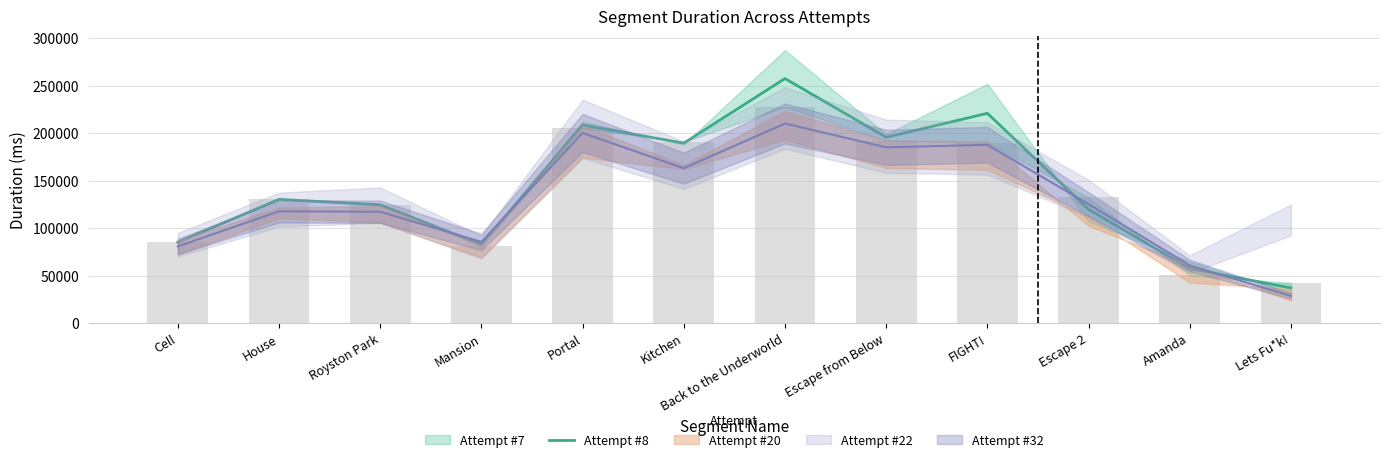

Reading left to right, what are all the values shown in this chart?

85310.0	130476.0	124719.0	82744.5	208703.0	189666.0	257717.0	195809.0	221084.5	119894.0	57574.5	37108.5